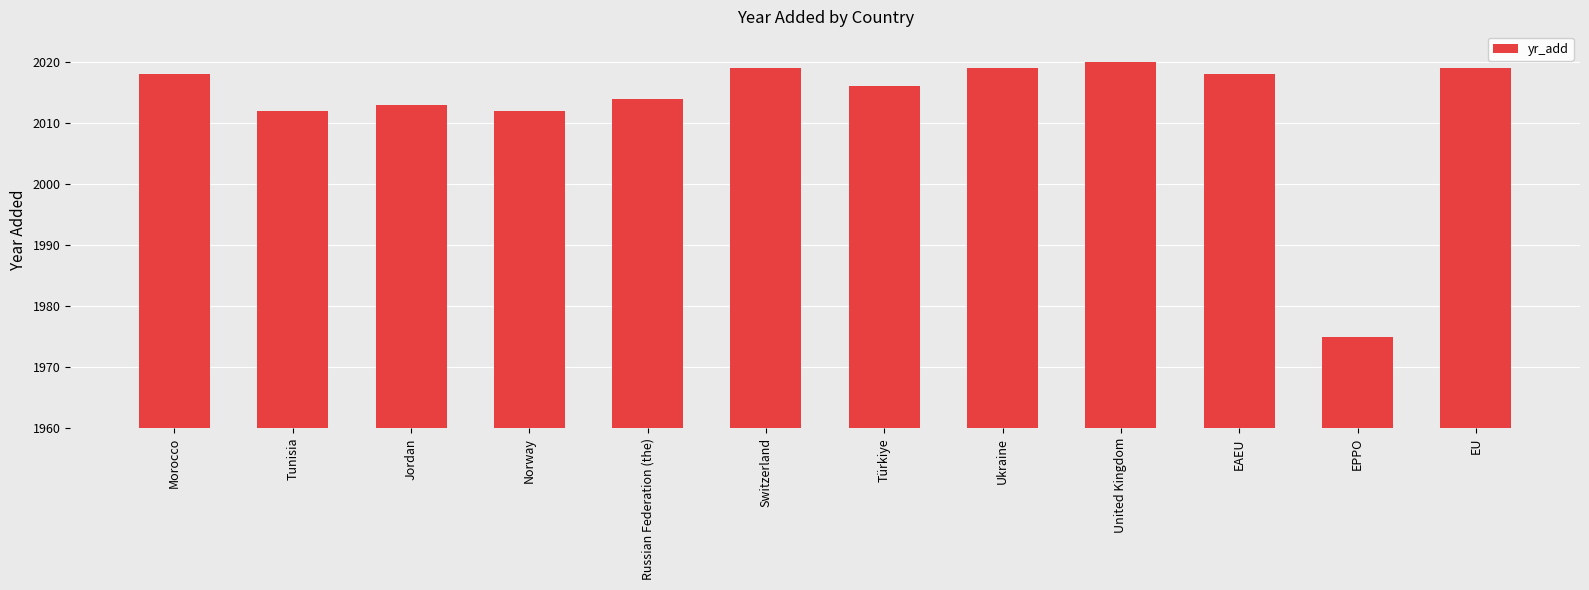

What is the approximate value at Switzerland?

2019